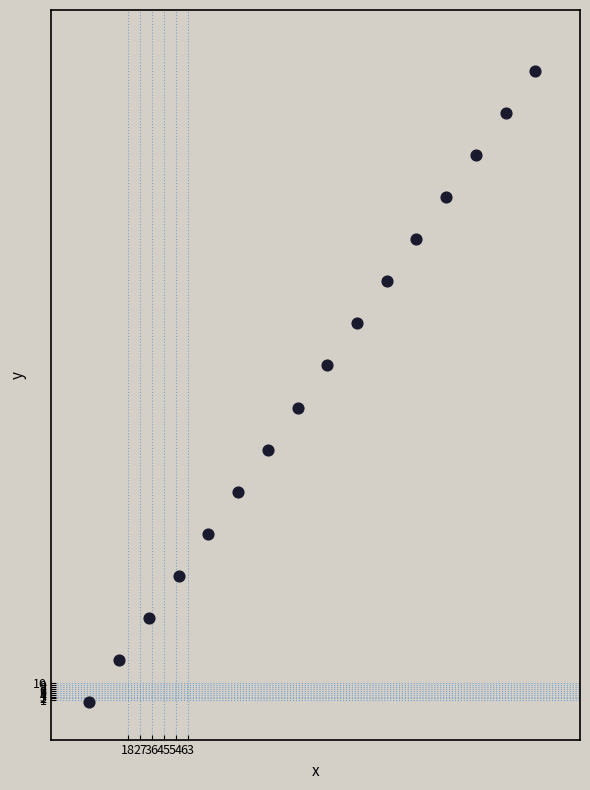

What is the range of X values (max minus min)?

337.5